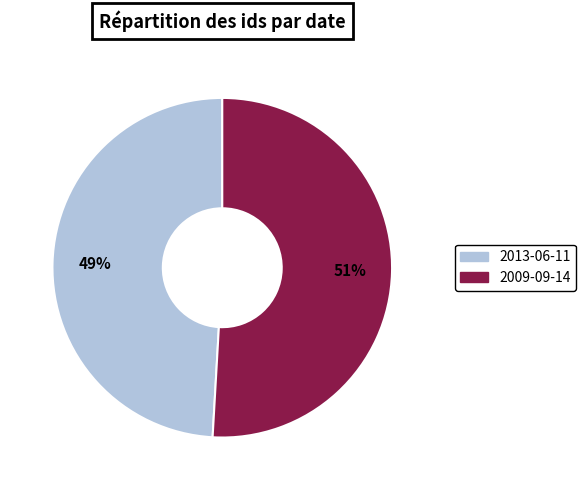

Approximately how many times larger is the value at 2013-06-11 compared to 2009-09-14?

1.0